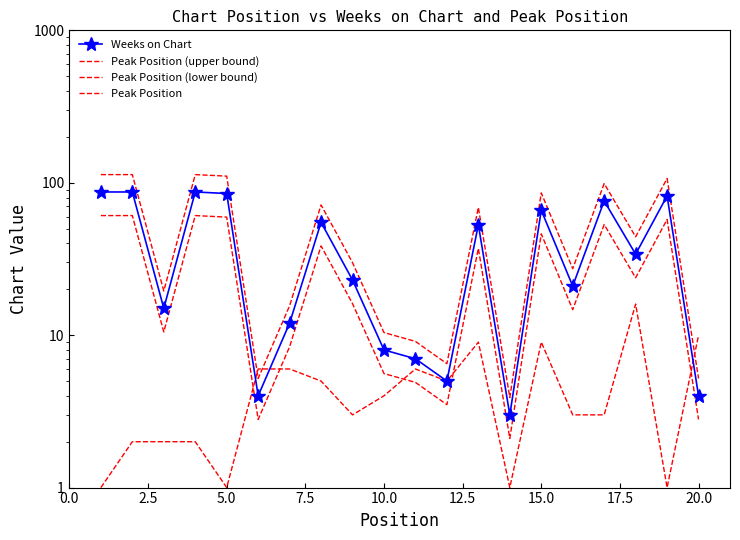

What is the maximum value shown in the chart?

113.1